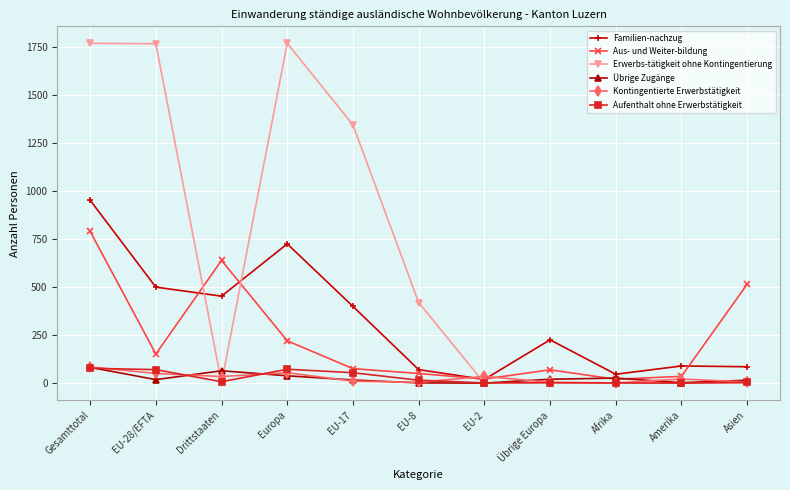

What is the average value of the Erwerbs-tätigkeit ohne Kontingentierung series?

642